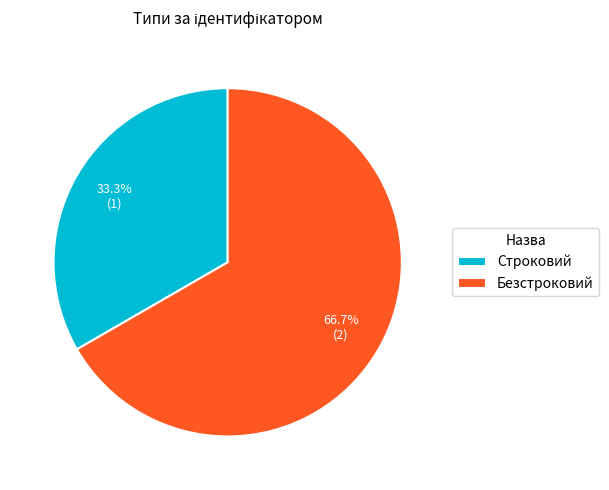

What portion of the pie excludes Строковий?

66.7%